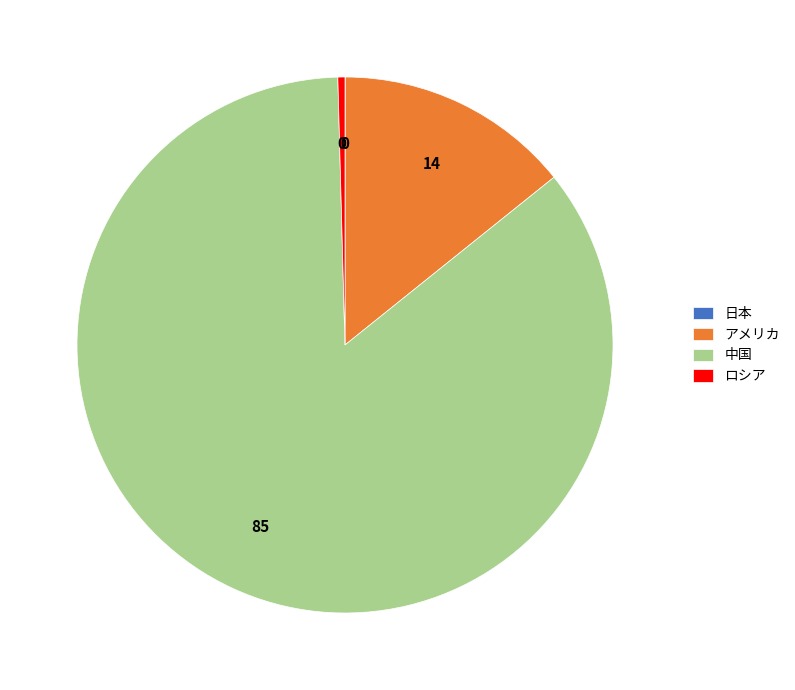

Is there a majority slice in this chart?

Yes